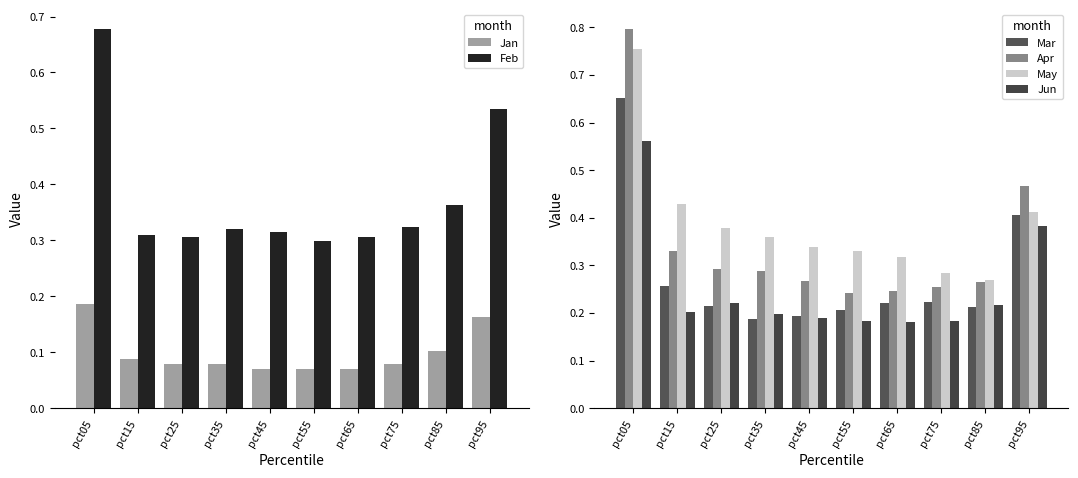

What is the value of the May bar at the 6th from the left?

0.3